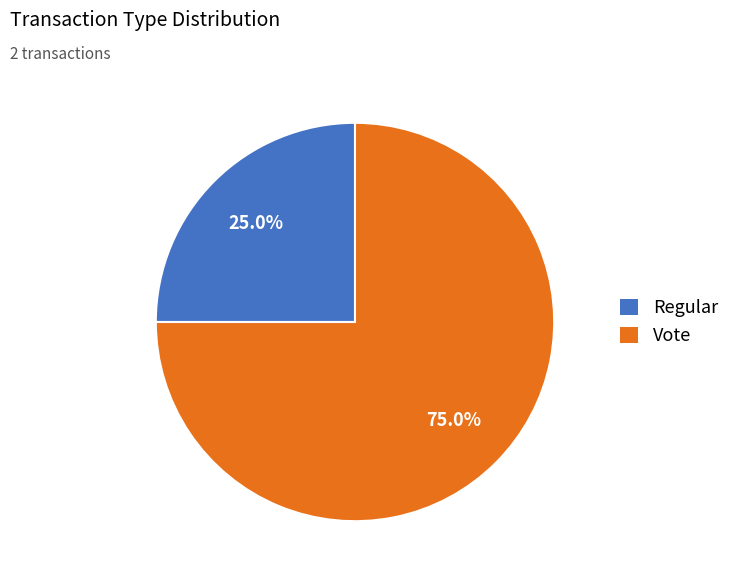

What is the smallest slice in the pie chart?

Regular